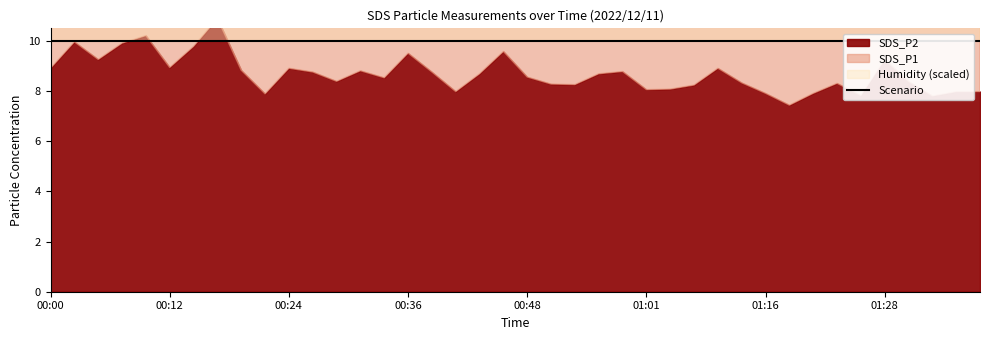

At which category is the sum across all series the highest?

00:14